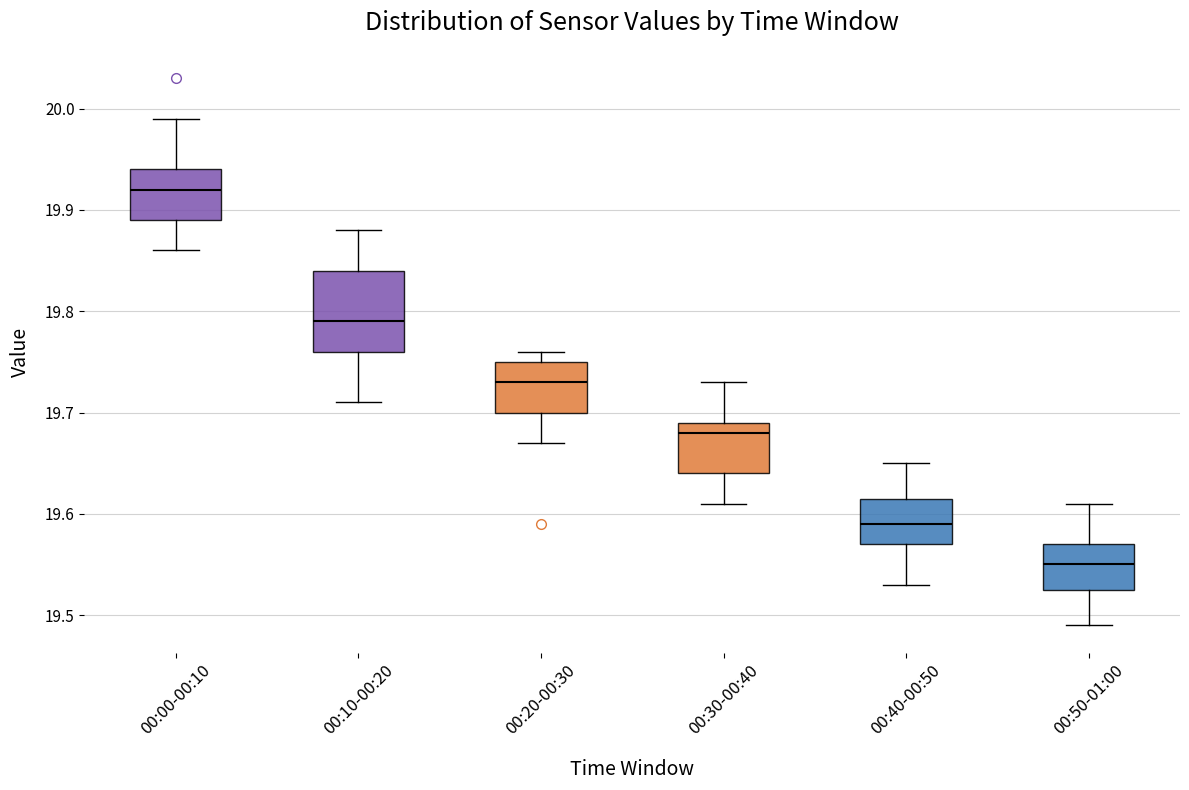

Which box's median line is the highest?

00:00-00:10